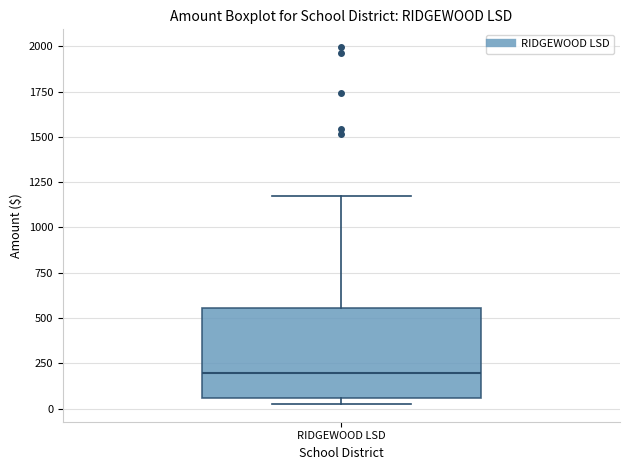

Read this box plot against the y-axis: the position of the median line, the range covered by the box, and the ends of both whiskers. The values are not printed on the chart, so give them approximately, as read against the axis.

median 200, box 50 to 550, whiskers 50 (just below the box's lower edge) to 1150